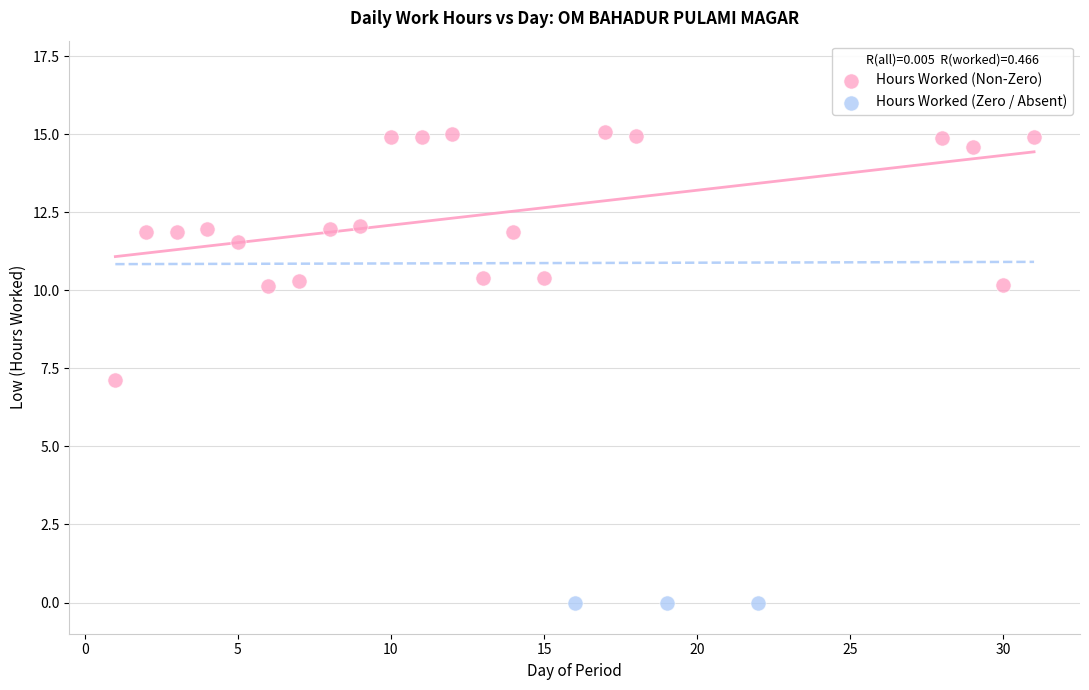

Which series contains the lowest Y value?

Hours Worked (Zero / Absent)